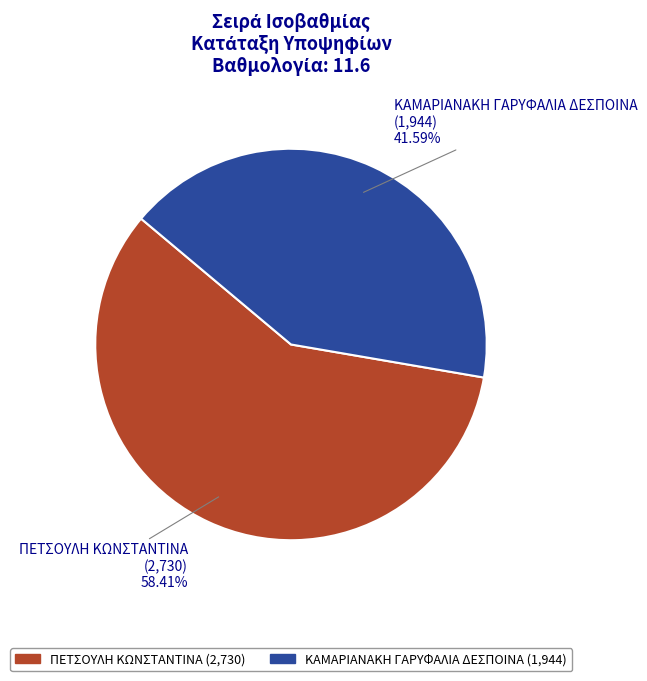

Is there a majority slice in this chart?

Yes